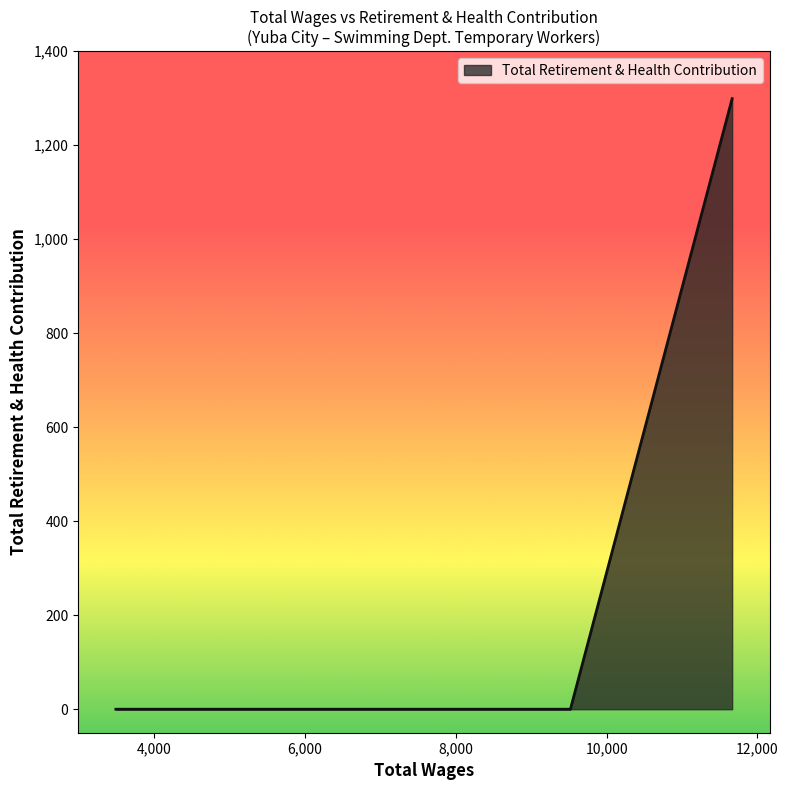

What is the greatest value displayed?

1299